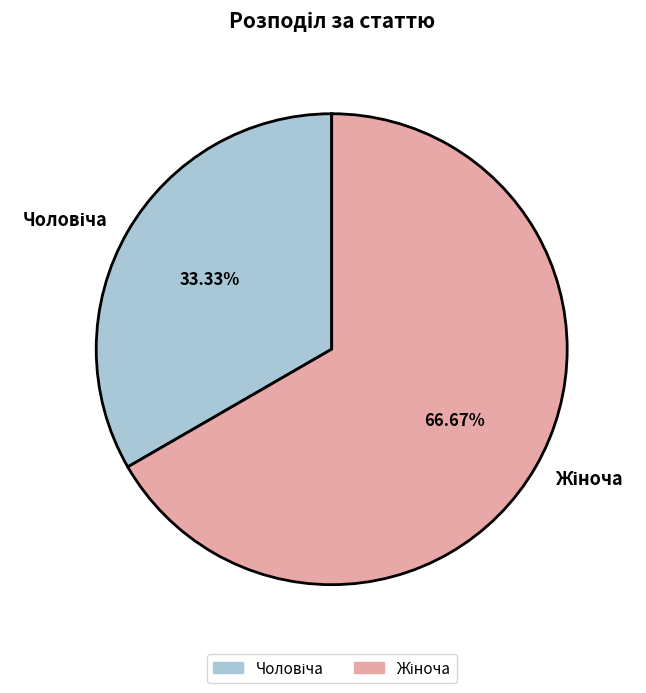

Is there any slice that represents more than half of the pie?

Yes